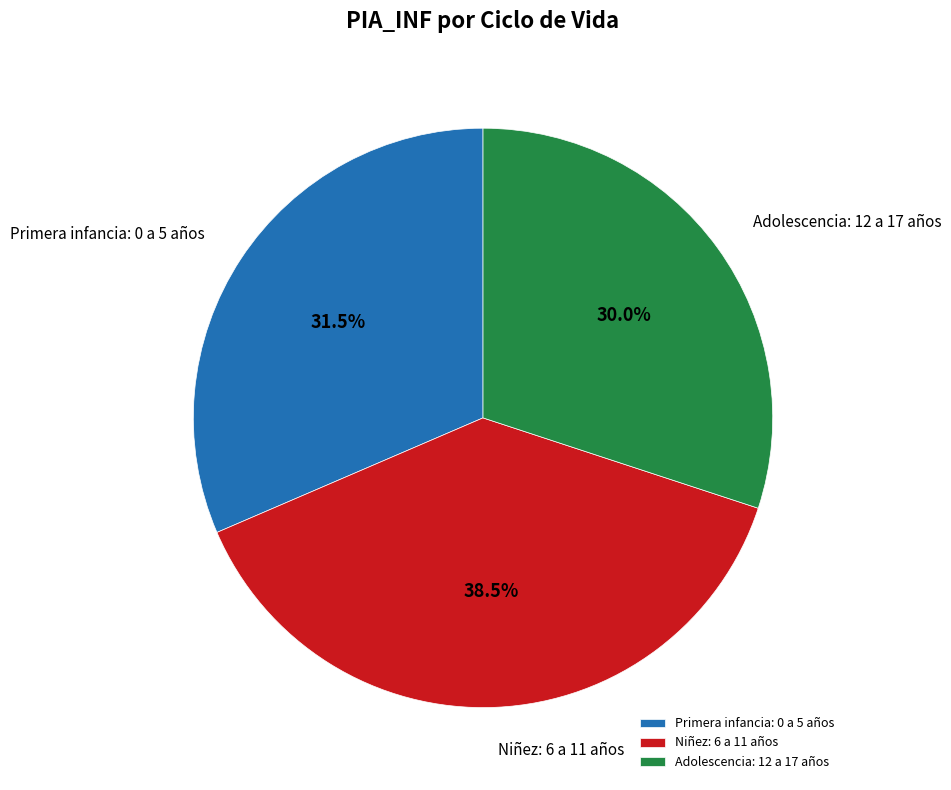

Between Niñez: 6 a 11 años and Adolescencia: 12 a 17 años, which is larger?

Niñez: 6 a 11 años